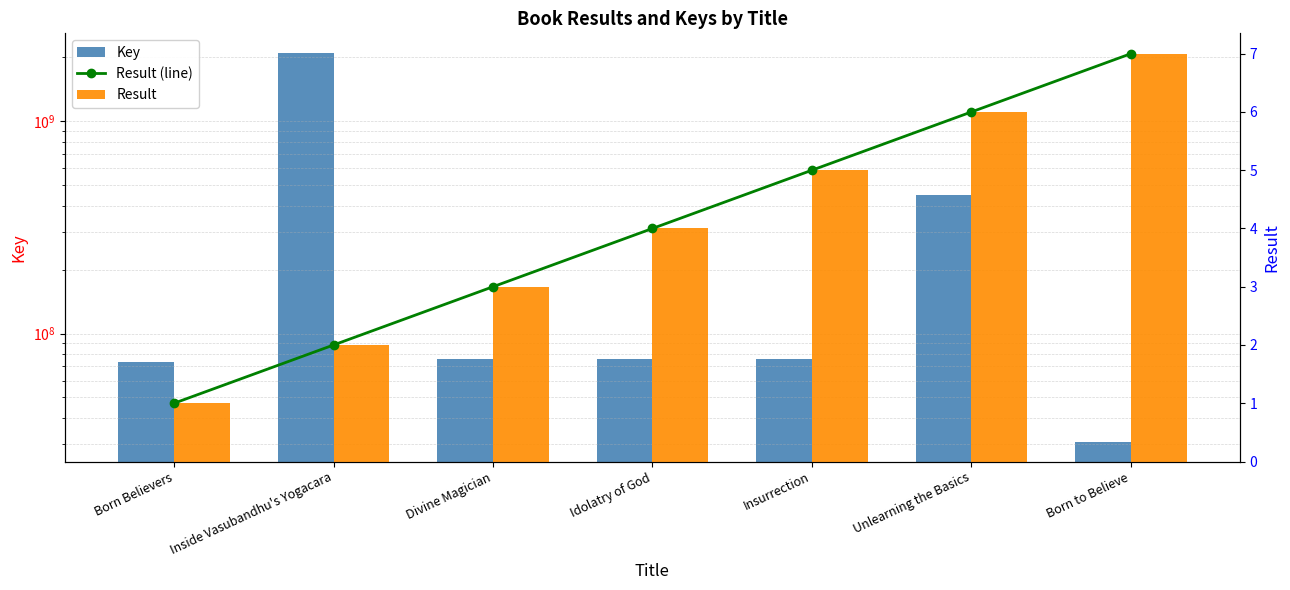

Reading right to left, what are all the values shown in this chart?

Key: Born to Believe=30801587	Unlearning the Basics=451425249	Insurrection=75630705	Idolatry of God=75632122	Divine Magician=75632754	Inside Vasubandhu's Yogacara=2102397566	Born Believers=73639006
Result (line): Born to Believe=7	Unlearning the Basics=6	Insurrection=5	Idolatry of God=4	Divine Magician=3	Inside Vasubandhu's Yogacara=2	Born Believers=1
Result: Born to Believe=7	Unlearning the Basics=6	Insurrection=5	Idolatry of God=4	Divine Magician=3	Inside Vasubandhu's Yogacara=2	Born Believers=1